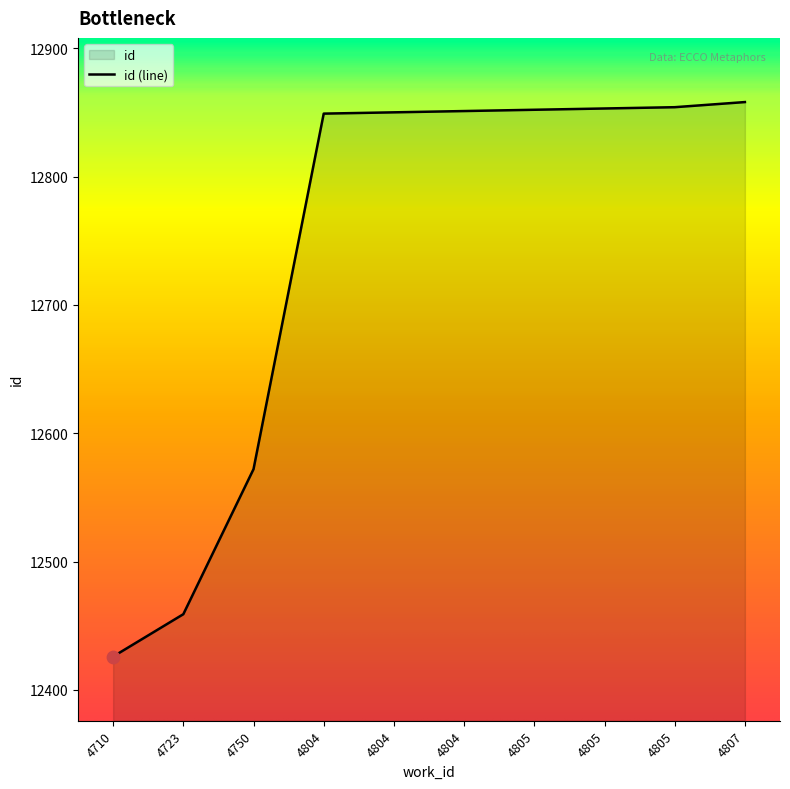

What is the ratio of the value at 4805 to the value at 4723?

1.0